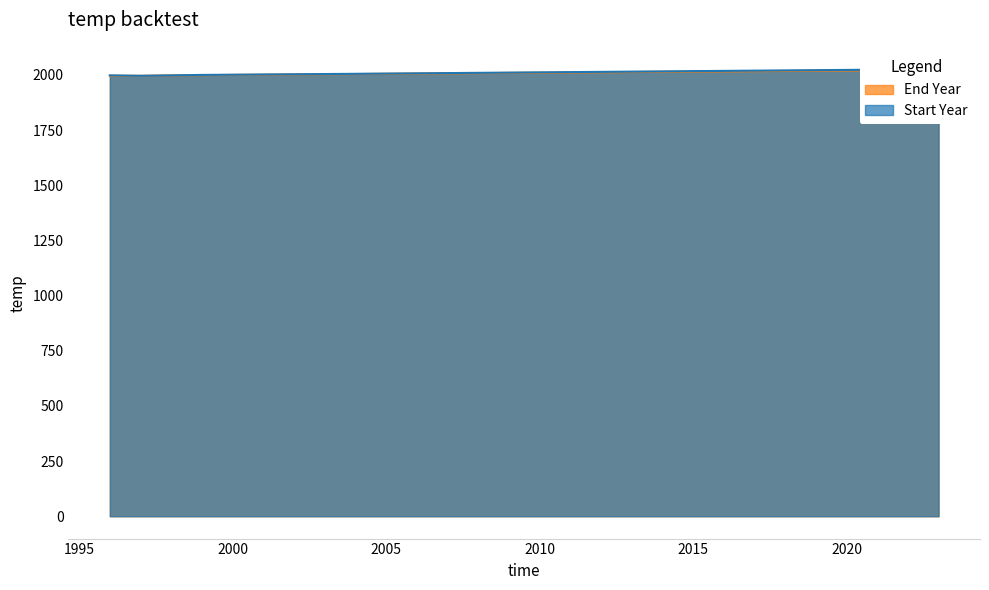

List the series in order of their overall mean, lowest first.

Start Year, End Year